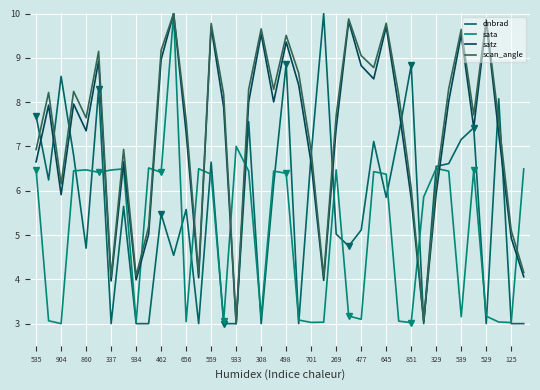

What is the sum of the satz values at 23 and 645?

13.7